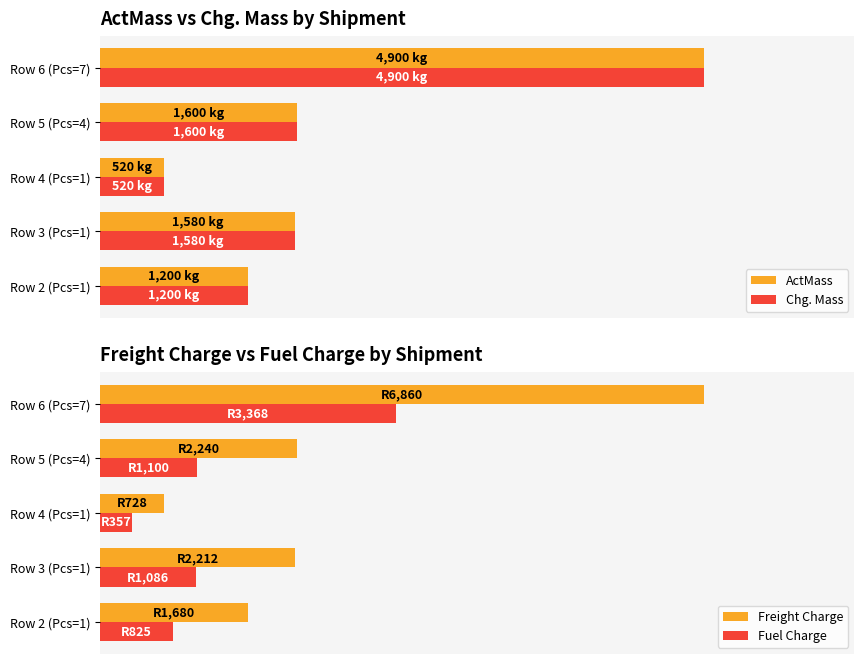

How many data points does each series have?

5